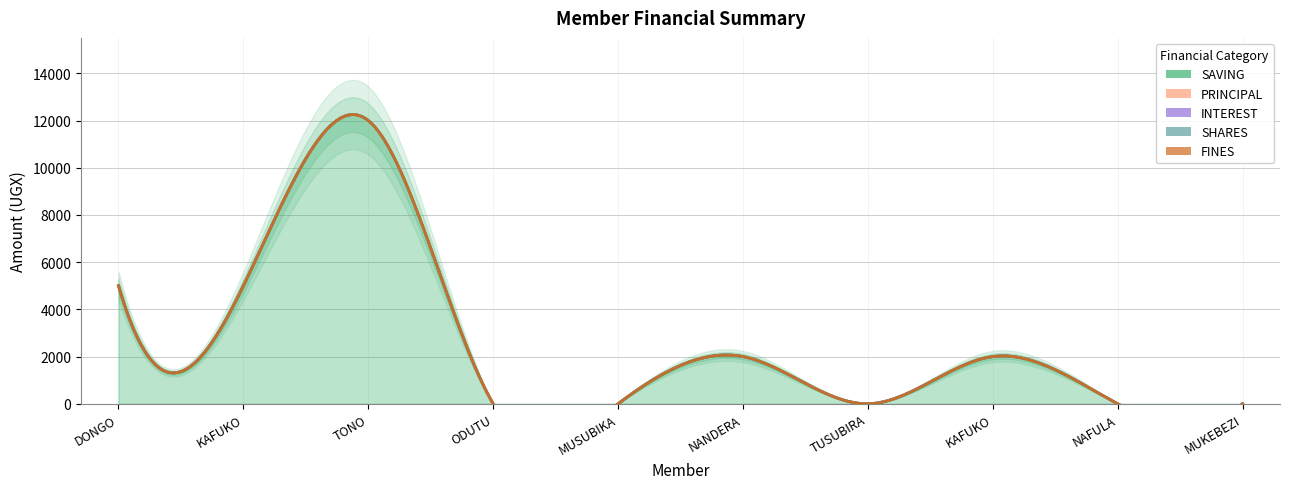

Which series has the widest spread of values?

SAVING